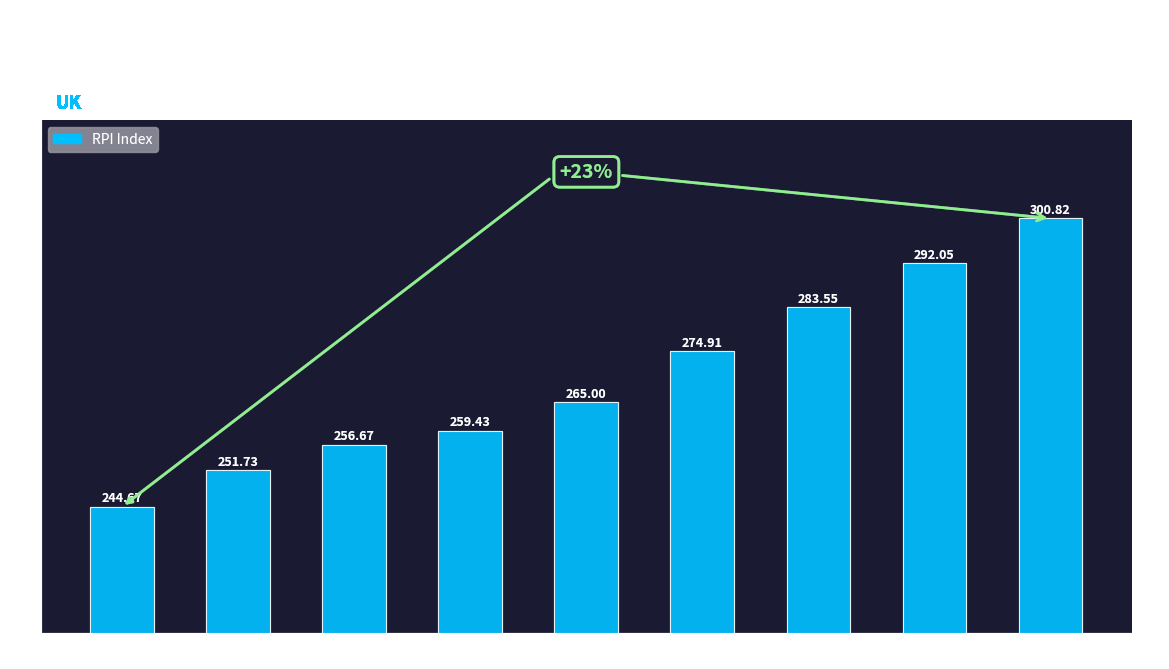

Where is the data nearest to the value 272?

2017-18